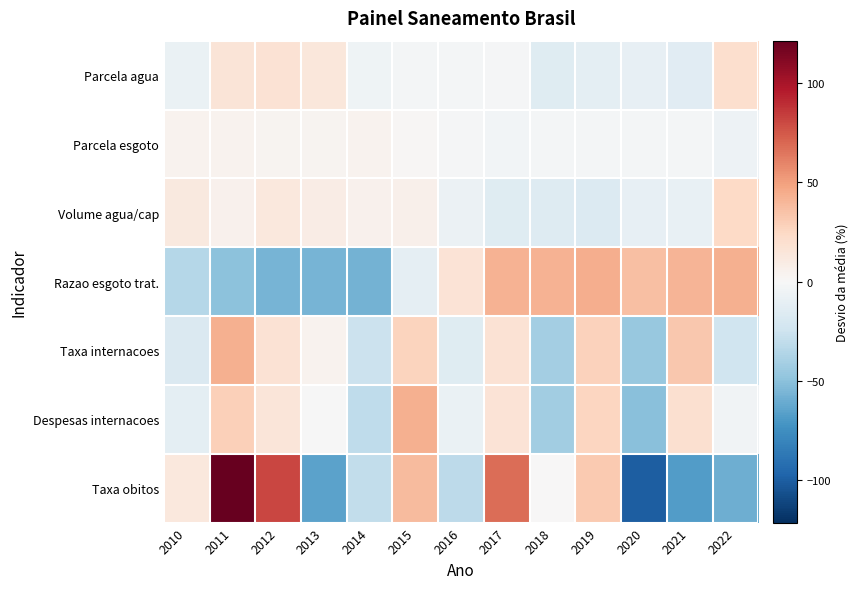

Rank the series by their maximum value, from highest to lowest.

Taxa obitos, Razao esgoto trat., Despesas internacoes, Taxa internacoes, Volume agua/cap, Parcela agua, Parcela esgoto